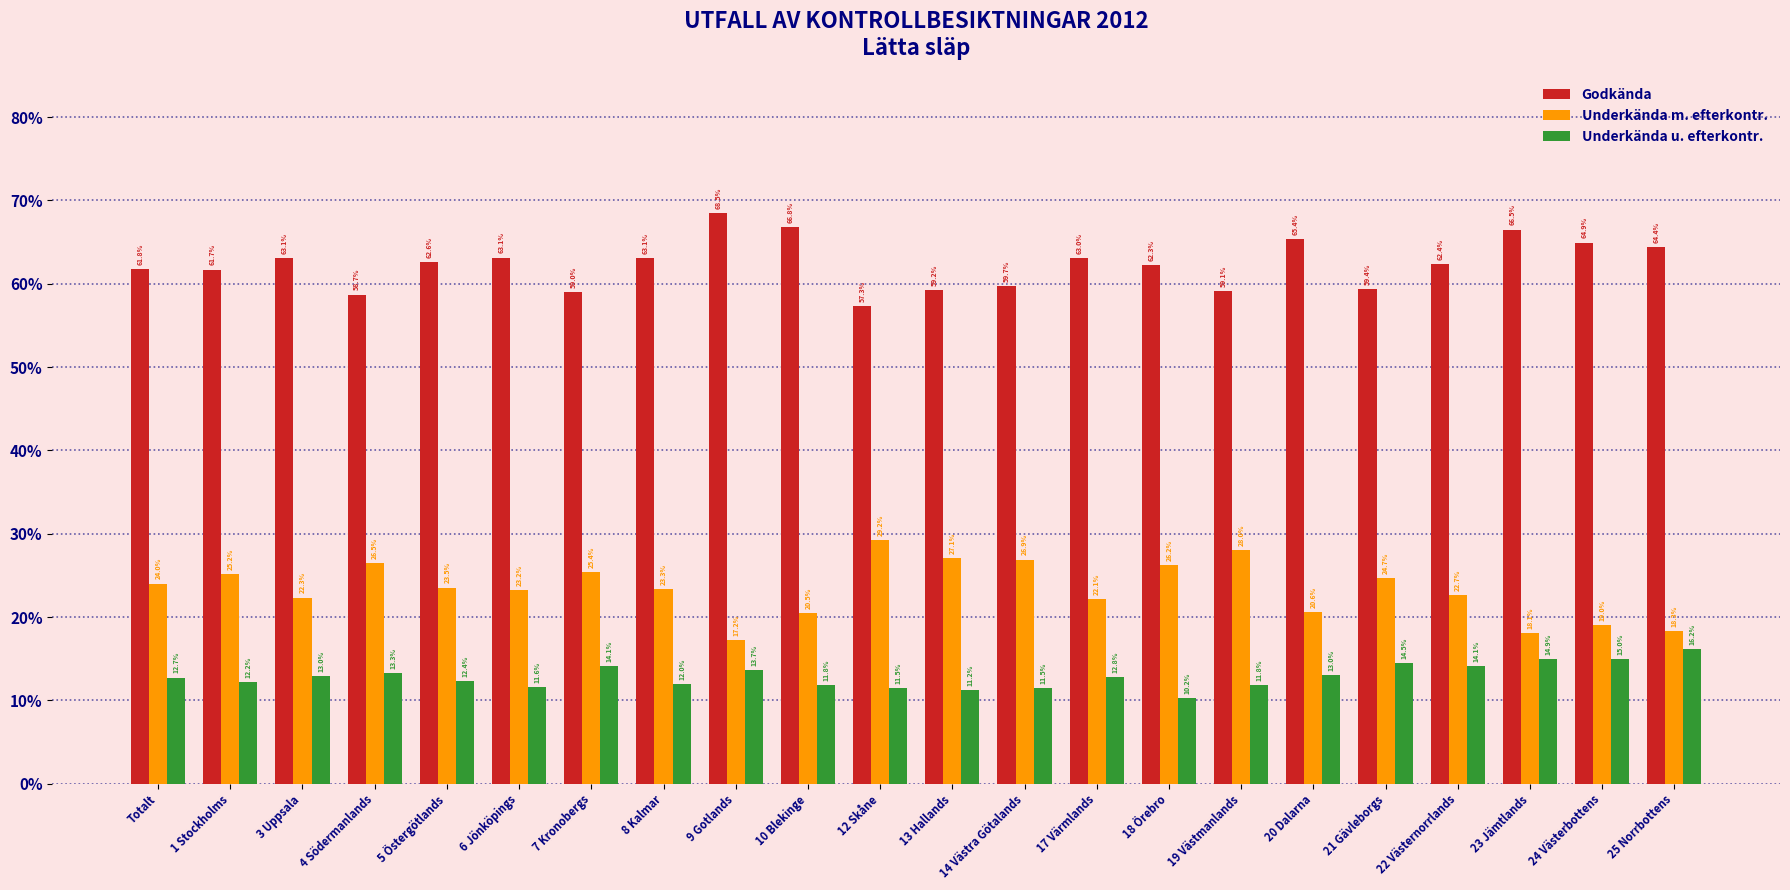

Count the Godkända values in the range 0 to 1.

22